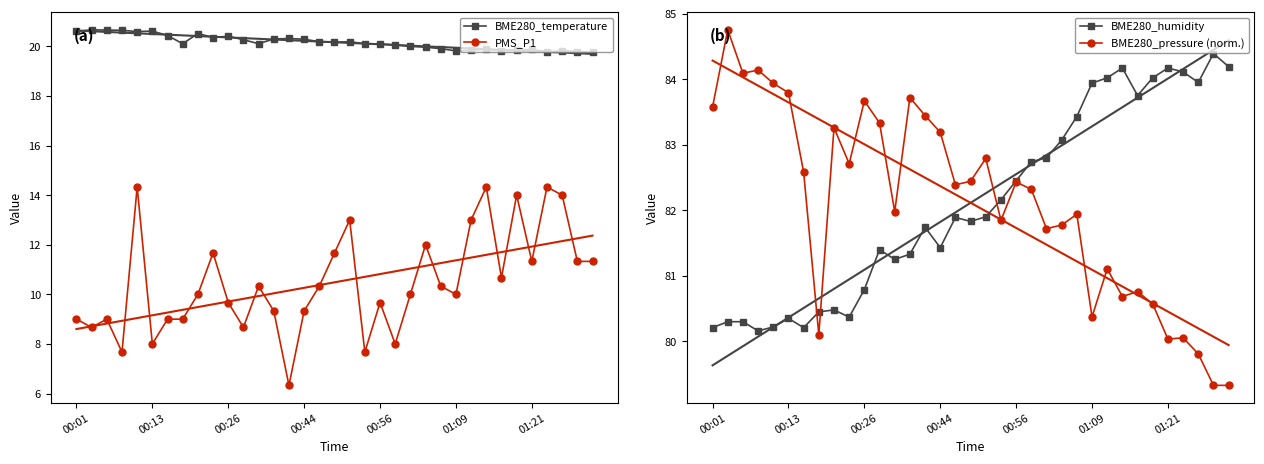

Which series has the widest spread of values?

PMS_P1